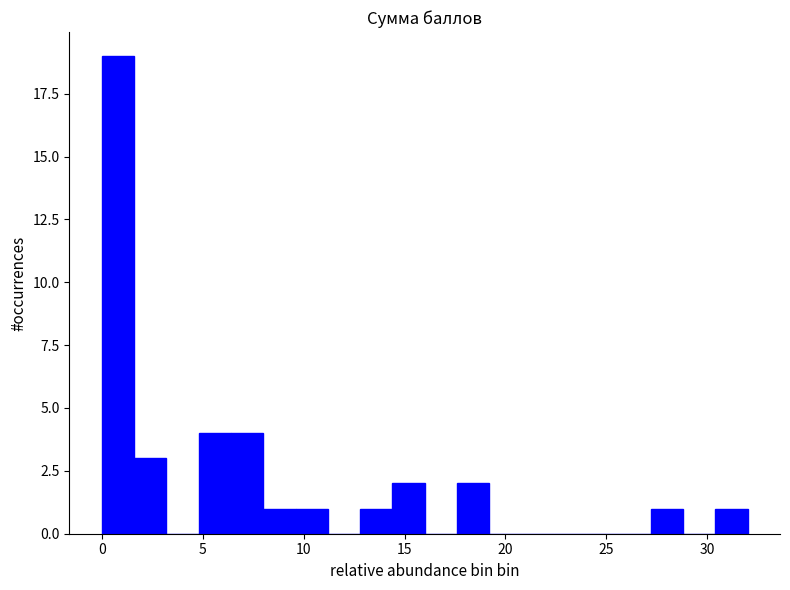

Around what value on the x-axis is the tallest bar? Give the approximate position of its centre, as read against the axis.

1.0